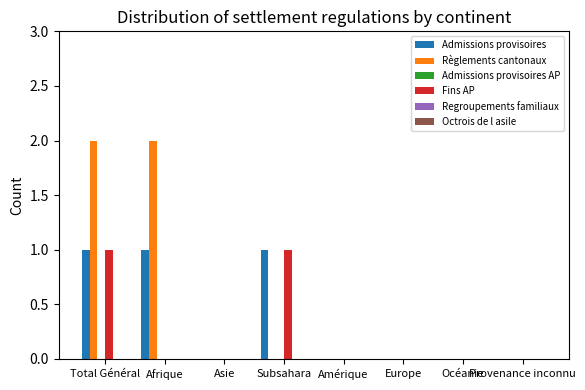

Is it true that Règlements cantonaux equals -1 at Amérique?

False